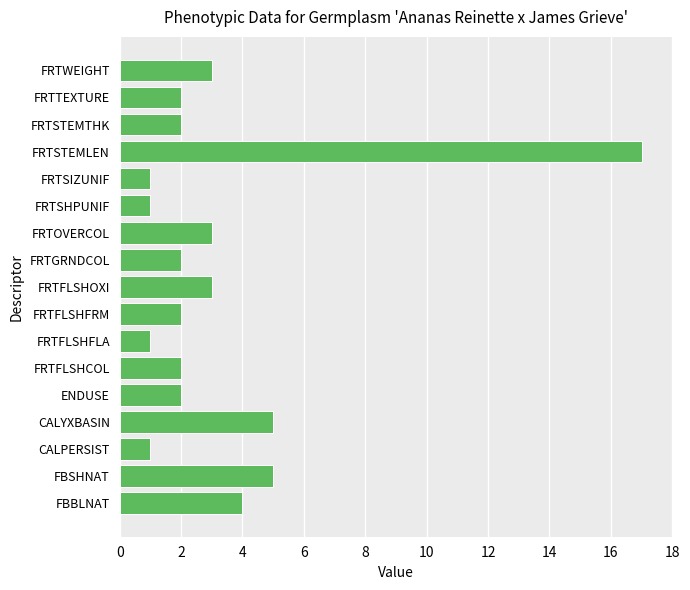

What is the sum of all values?

56